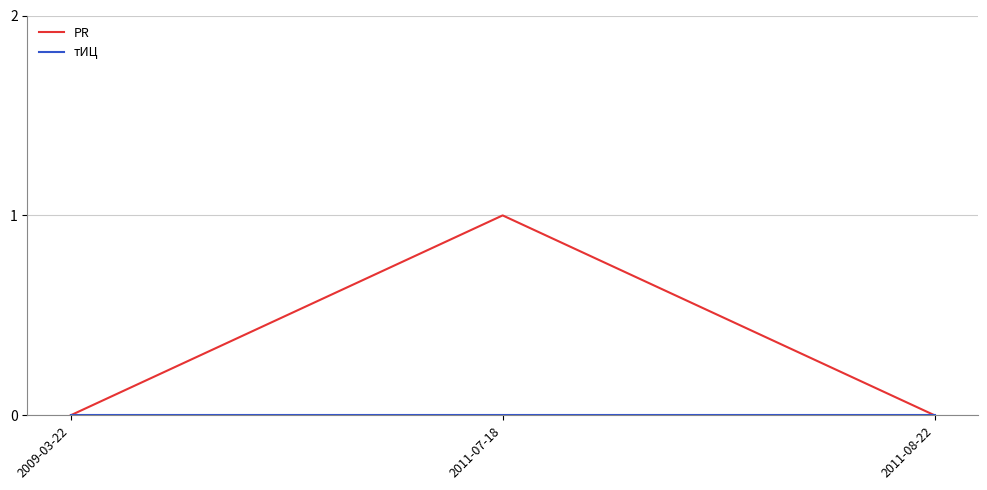

The PR series shows -1 at 2011-08-22. True or false?

False